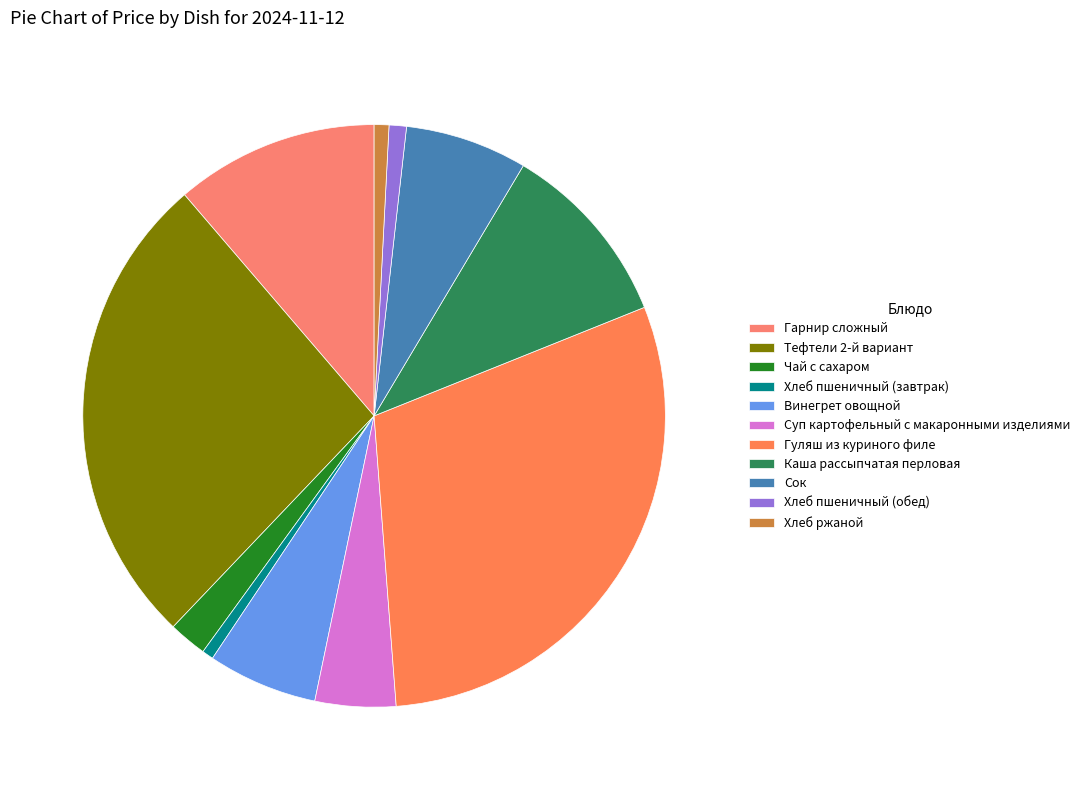

How many slices are in this pie chart?

11